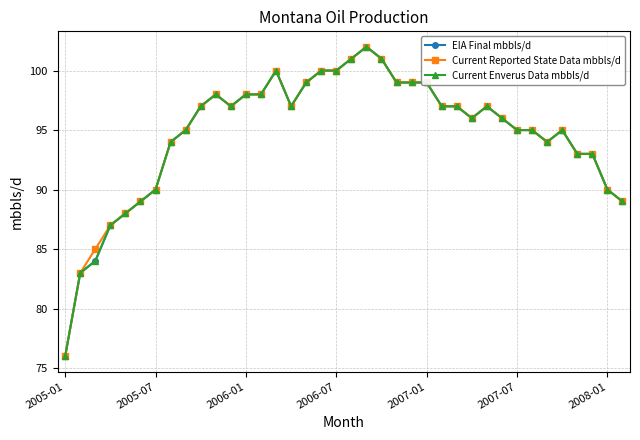

Where is the first local minimum for Current Reported State Data mbbls/d?

11